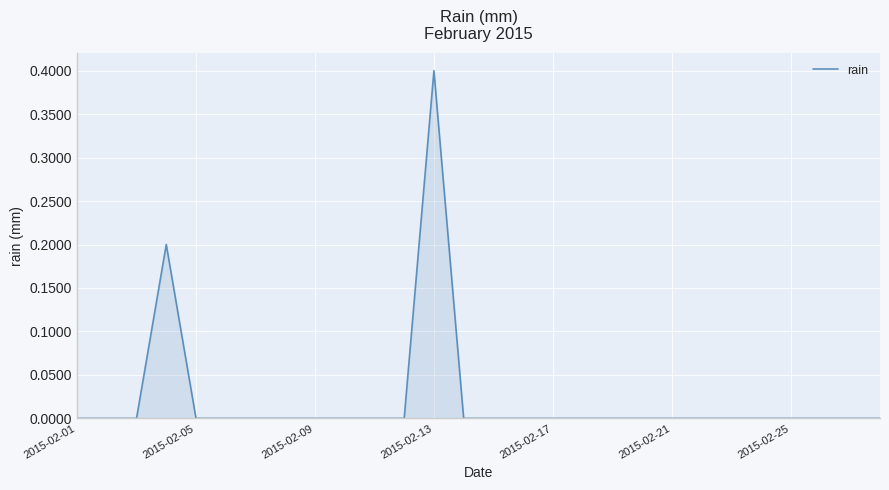

What is the difference between the maximum and second lowest values?

0.4